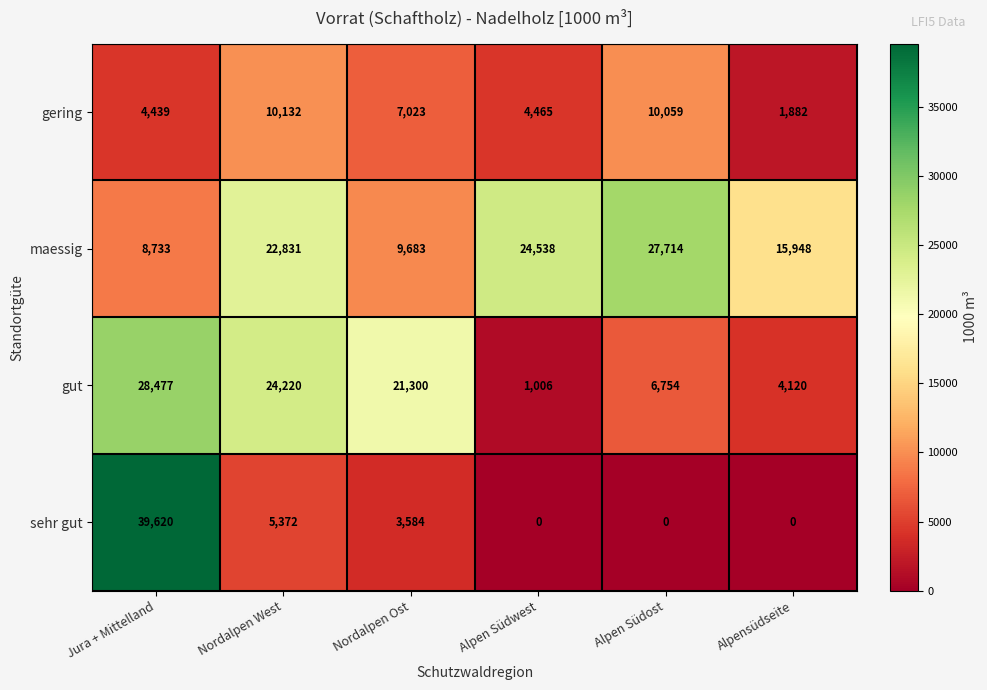

Which series changed the most between Alpen Südwest and Alpensüdseite?

maessig